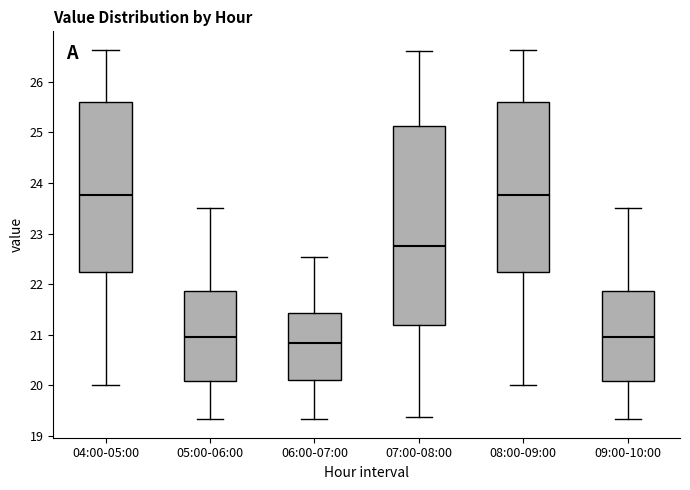

Where is the upper edge of the box for 07:00-08:00 on the y-axis? The values are not printed on the chart, so give them approximately, as read against the axis.

25.1